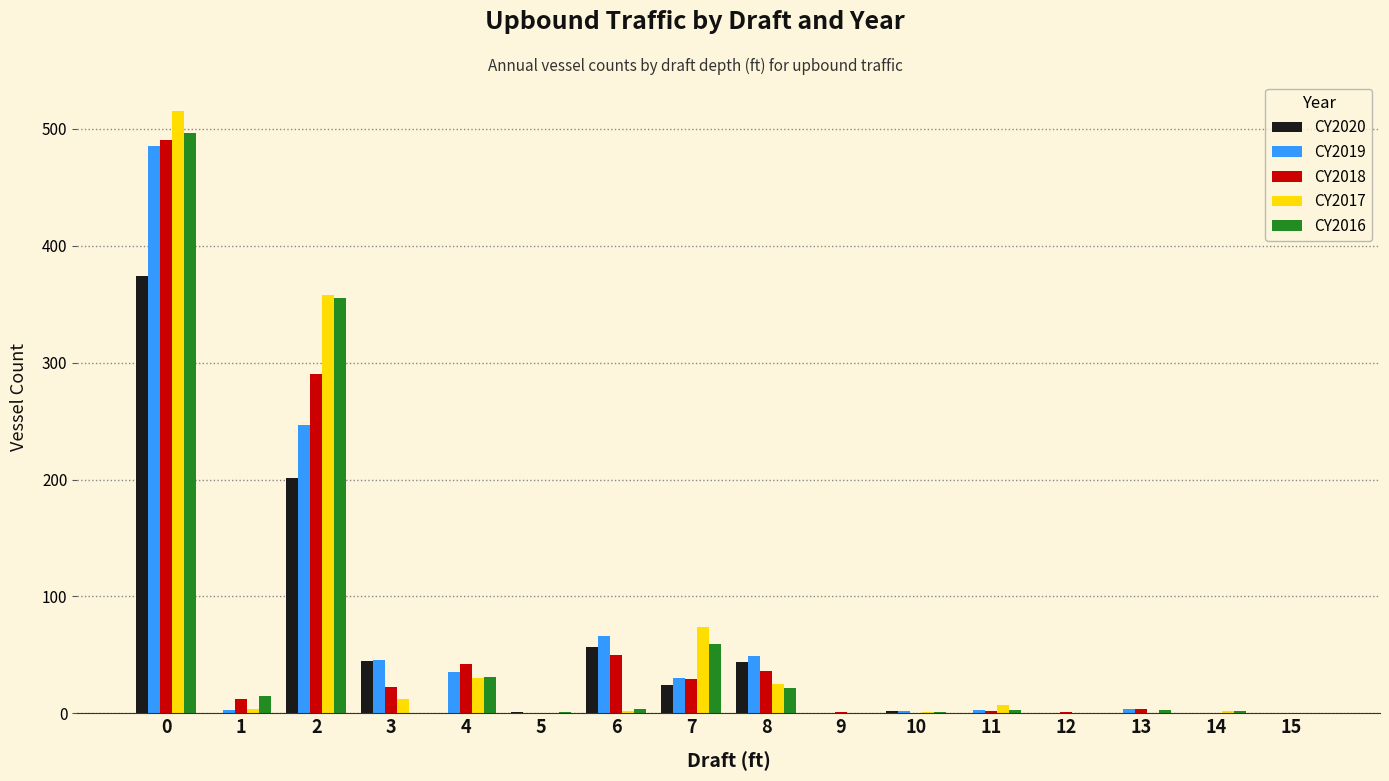

What is the greatest value displayed?

515